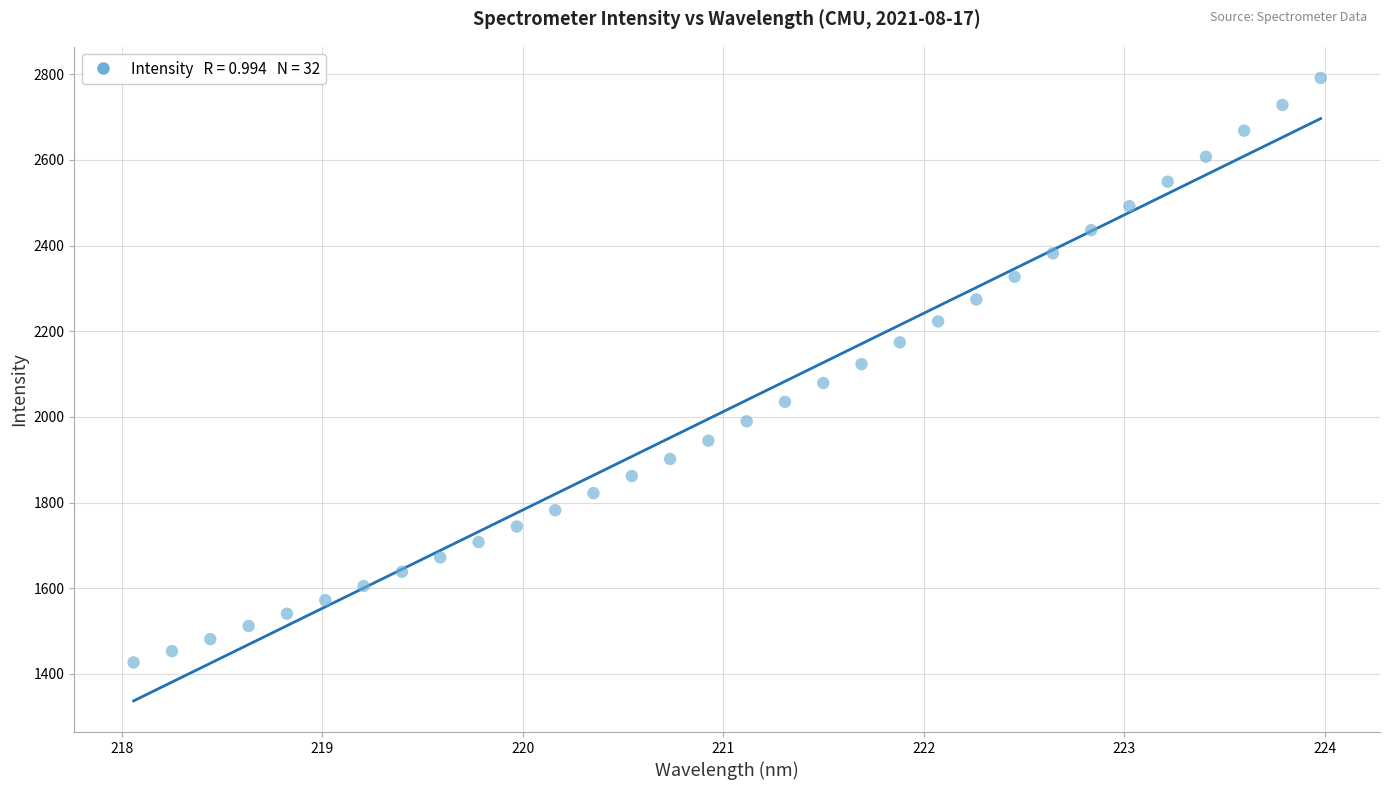

What is the range of Y values (max minus min)?

1364.2